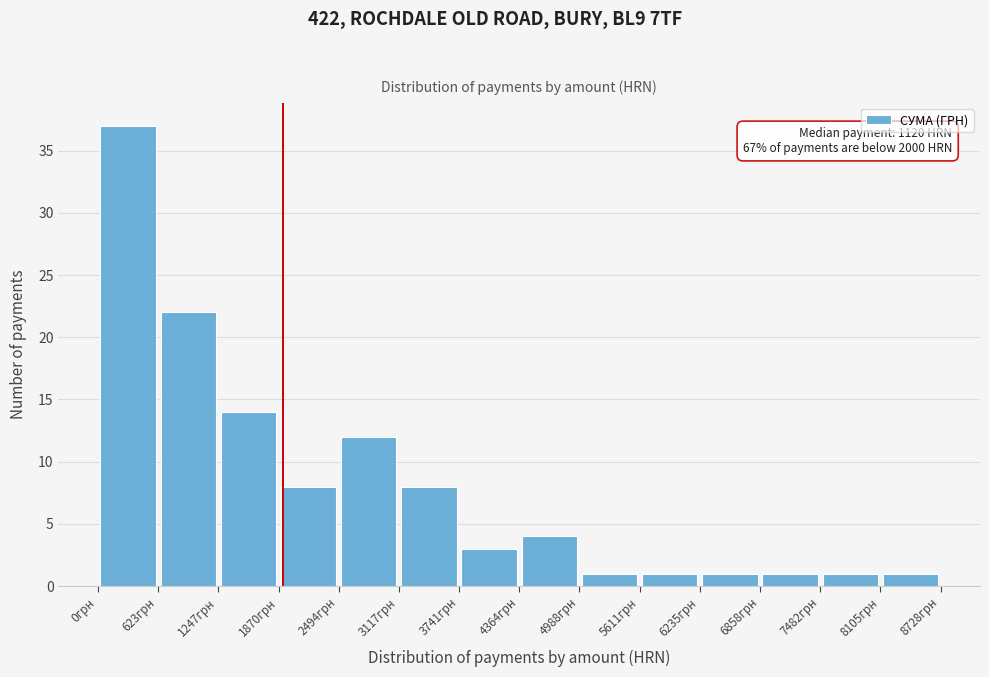

Over which range of the x-axis is the bar tallest?

0 to 600